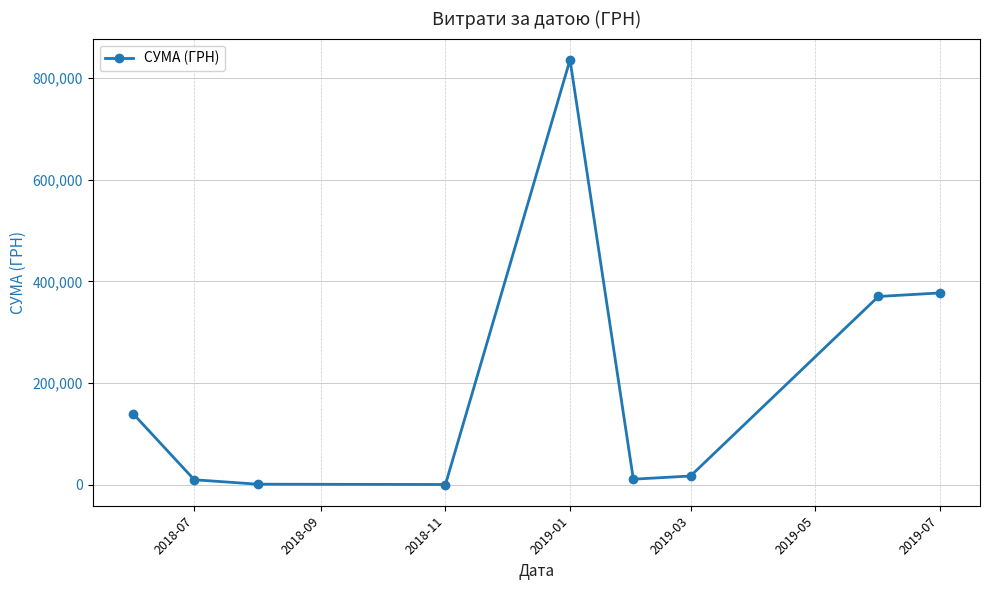

What is the sum of all values?

1763600.9